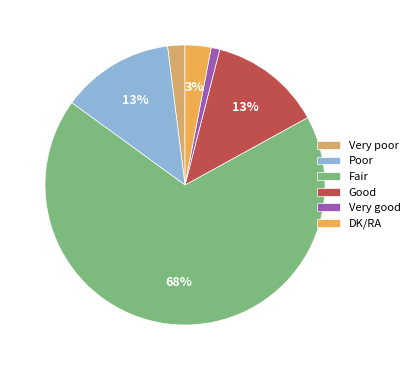

To the nearest percent, what portion does Very poor represent?

2%